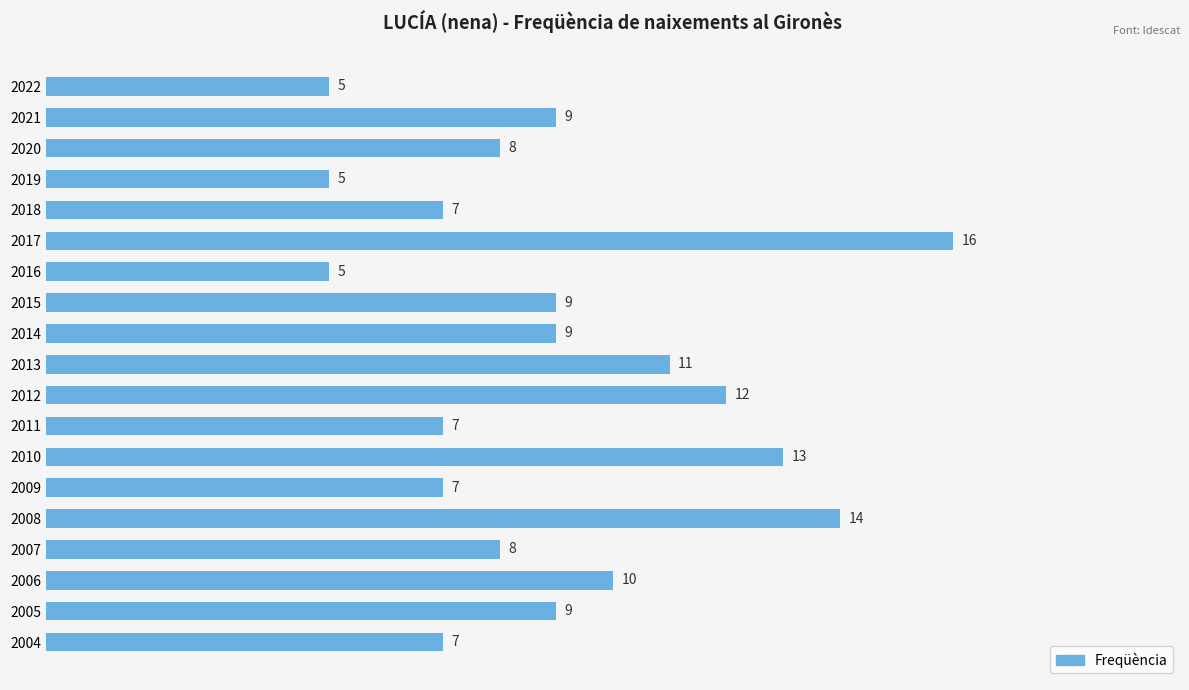

What is the average value?

9